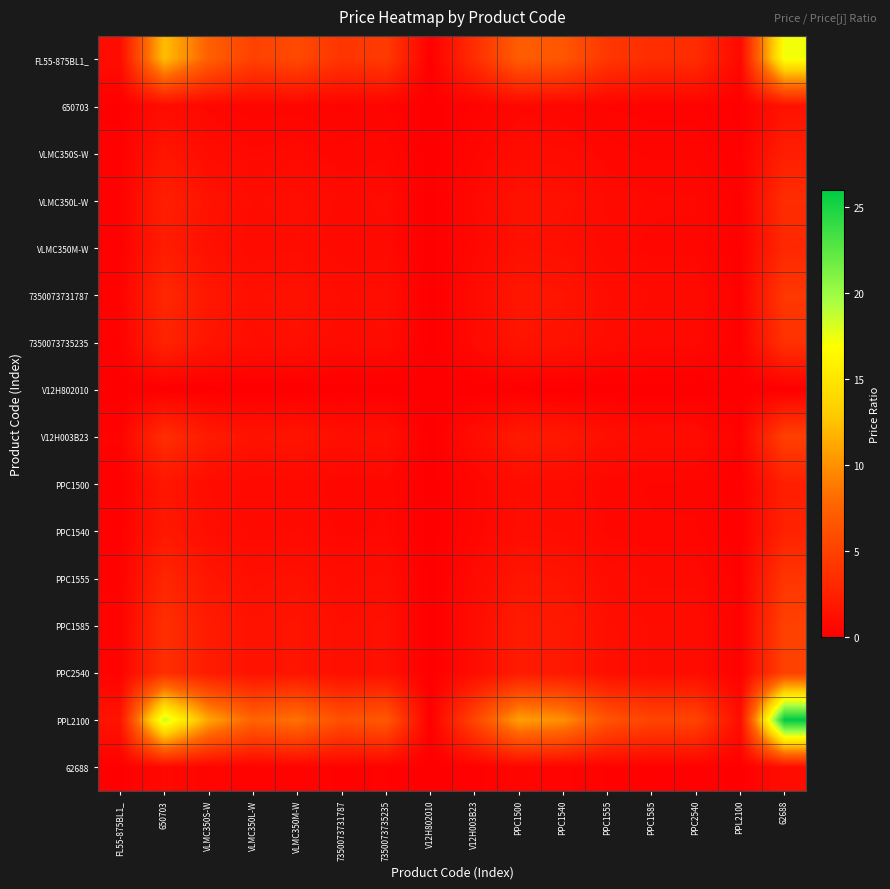

At which category is the sum across all series the highest?

62688